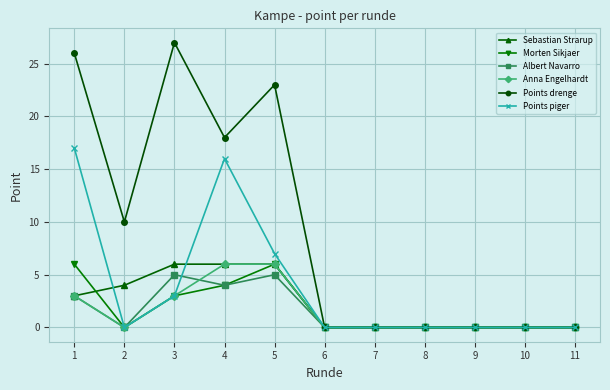

What is the sum of all Points drenge values?

104